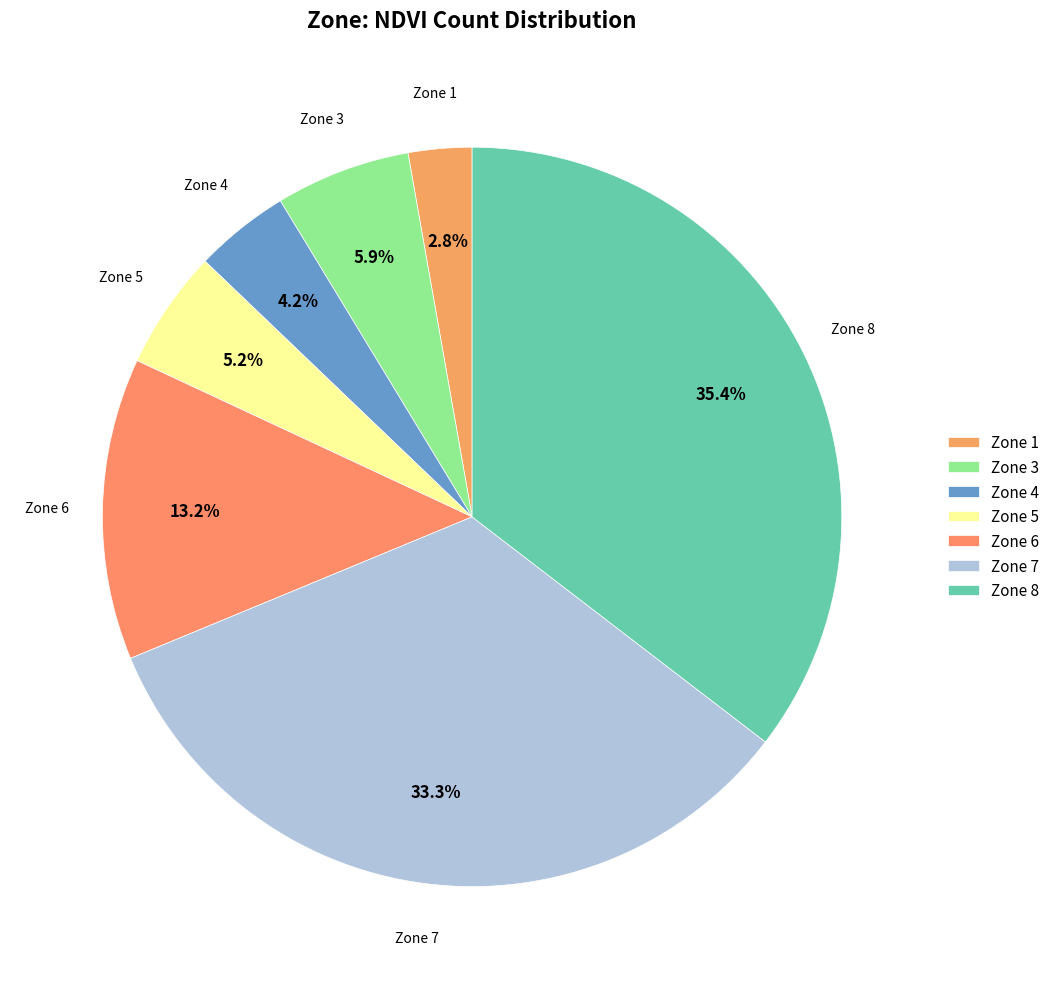

What percentage is NOT represented by Zone 8?

64.6%